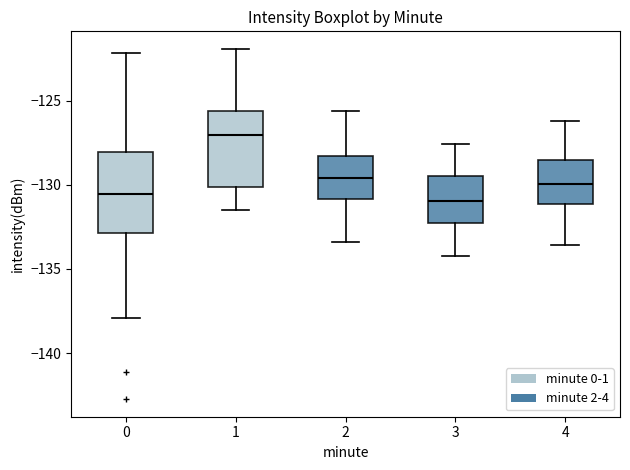

Reading left to right, read every box against the y-axis: the position of its median line, the range the box covers, and the ends of its whiskers. The values are not printed on the chart, so give them approximately, as read against the axis.

0: median -130.5, box -133.0 to -128.0, whiskers -138.0 to -122.0
1: median -127.0, box -130.0 to -125.5, whiskers -131.5 to -122.0
2: median -129.5, box -131.0 to -128.5, whiskers -133.5 to -125.5
3: median -131.0, box -132.0 to -129.5, whiskers -134.0 to -127.5
4: median -130.0, box -131.0 to -128.5, whiskers -133.5 to -126.0